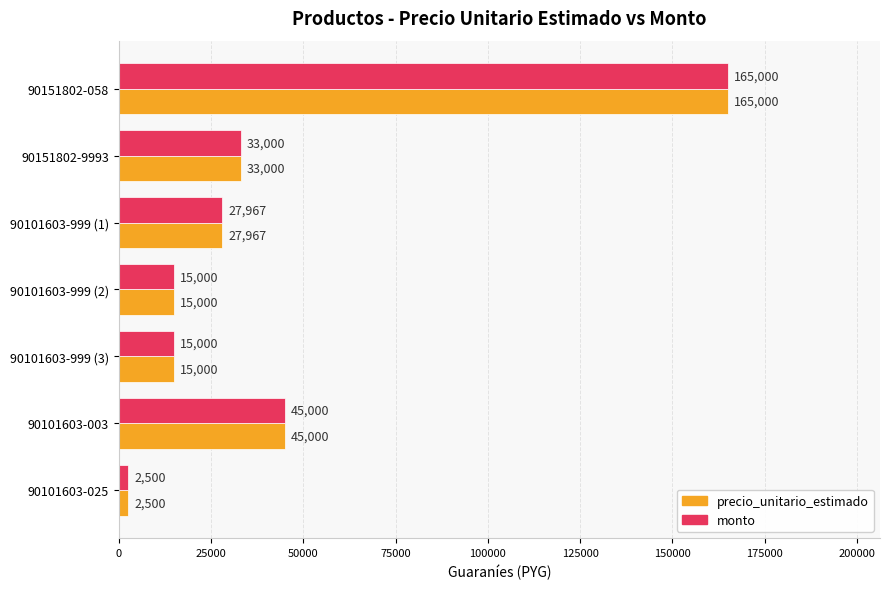

What is the maximum value shown in the chart?

165000